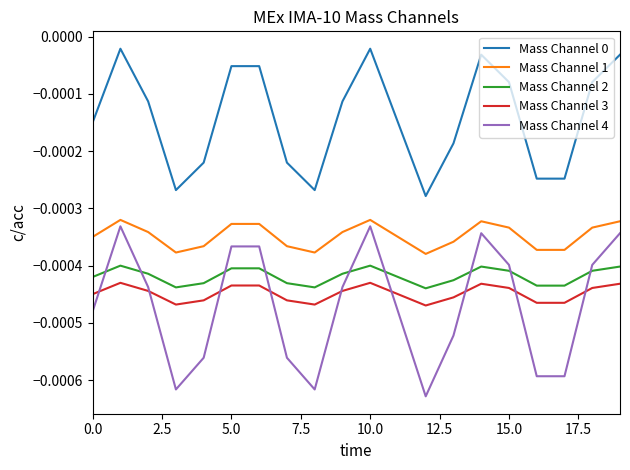

Which series has the widest spread of values?

Mass Channel 4